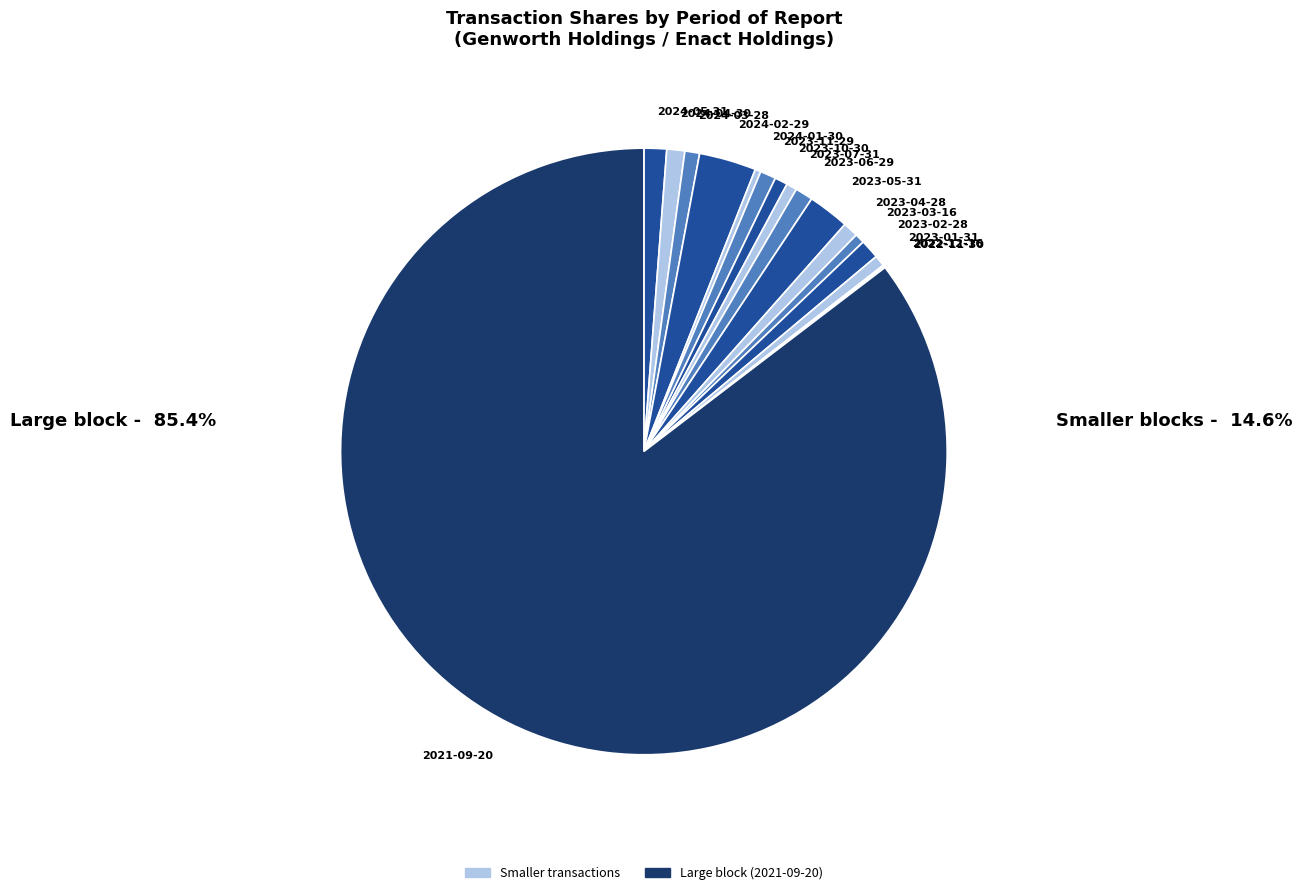

Is 2023-06-29 the majority of the pie?

No